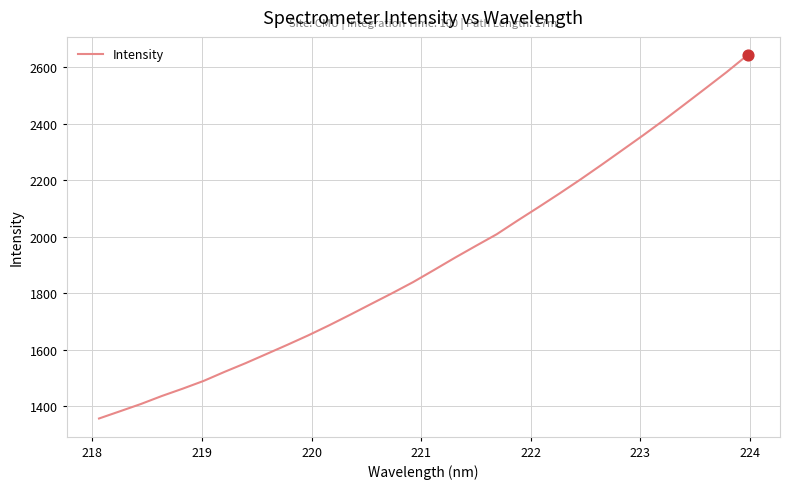

What is the greatest value displayed?

2643.0